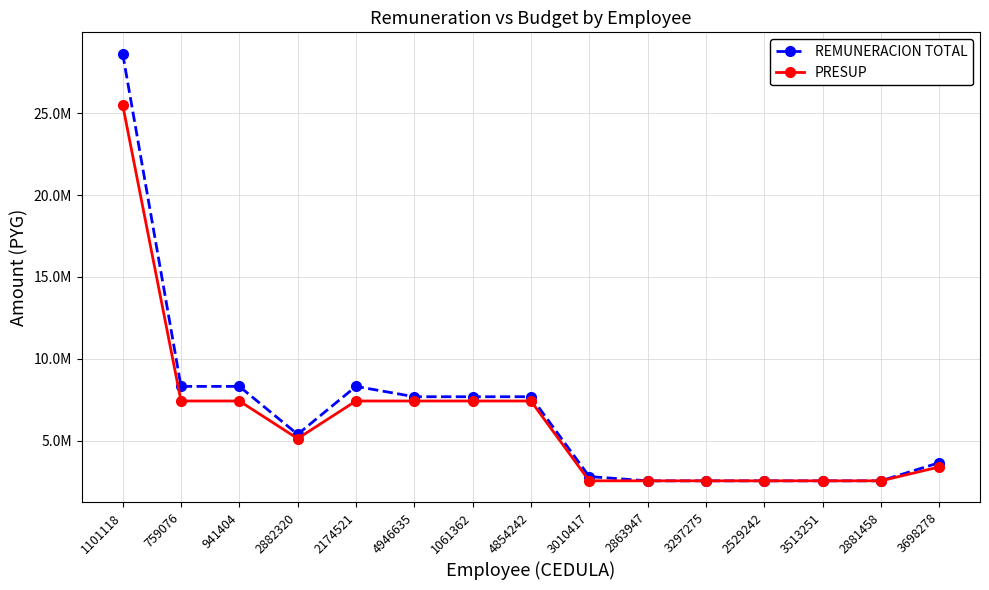

What is the maximum value shown in the chart?

28634270